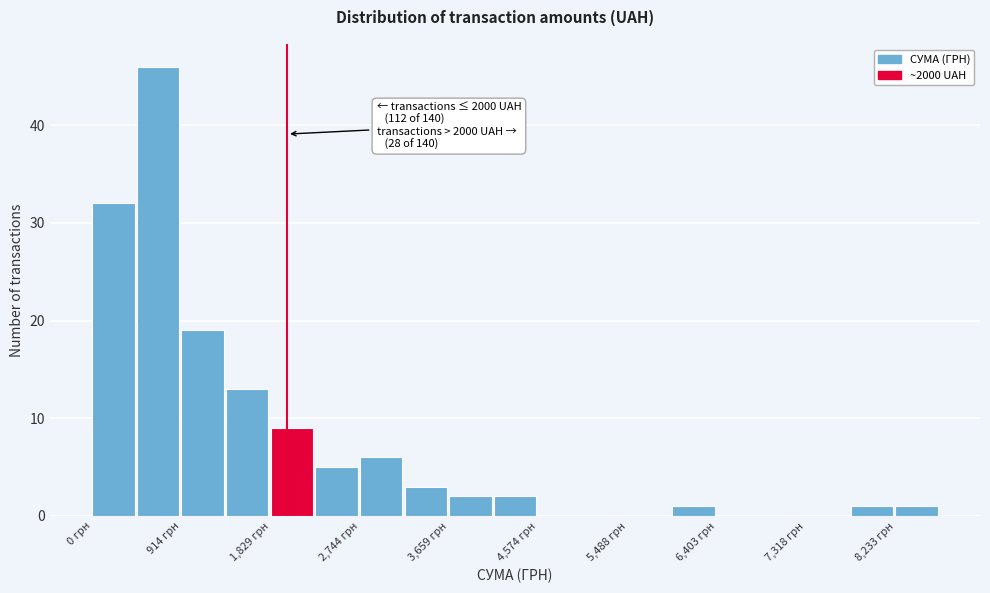

Which range on the x-axis has the tallest bar?

500 to 900